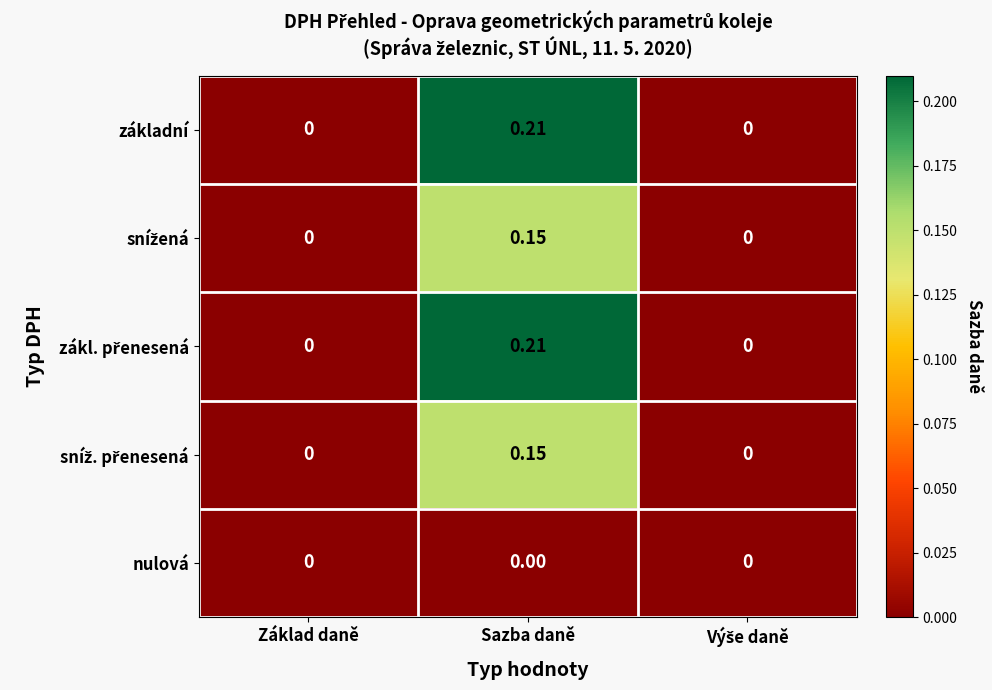

At which category is the sum across all series the highest?

Sazba daně